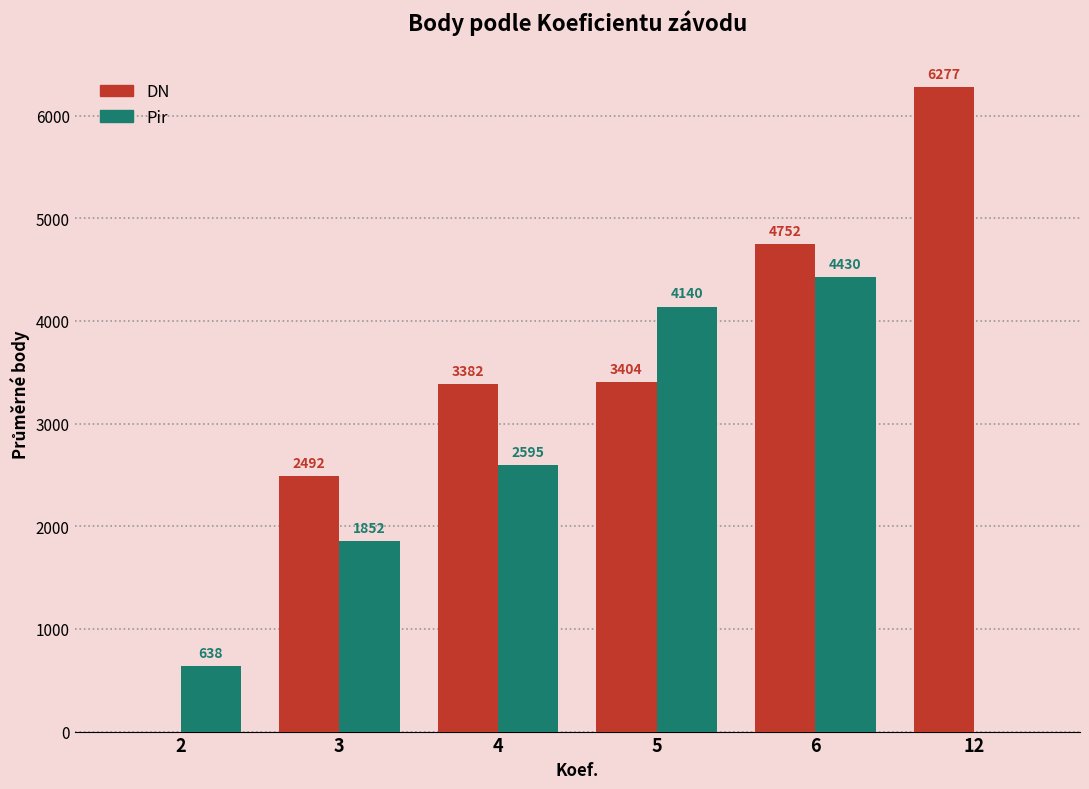

Which series has the widest spread of values?

DN